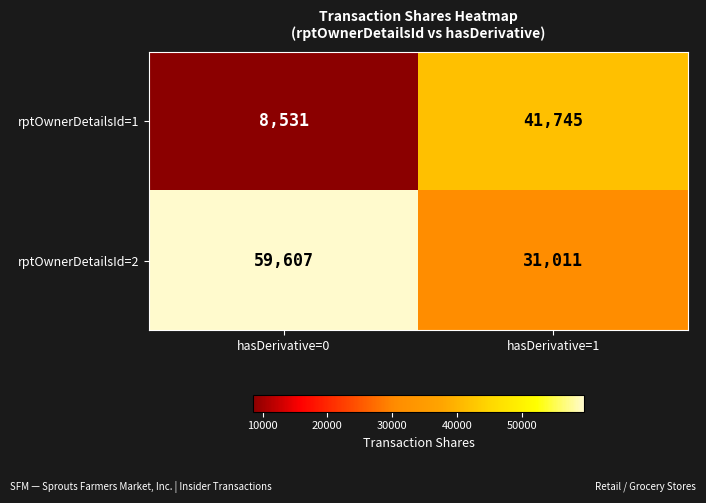

What is the sum of all rptOwnerDetailsId=2 values?

90618